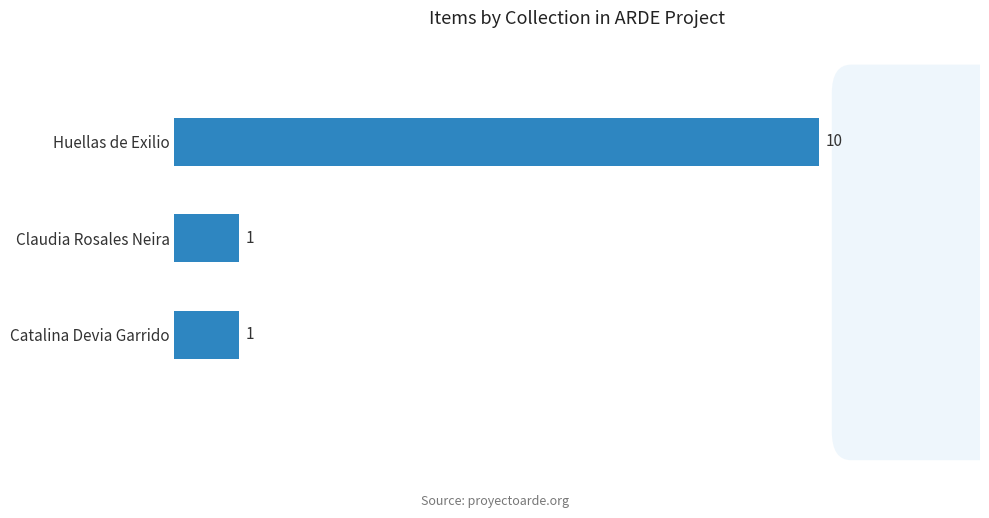

How many series are shown in this chart?

1